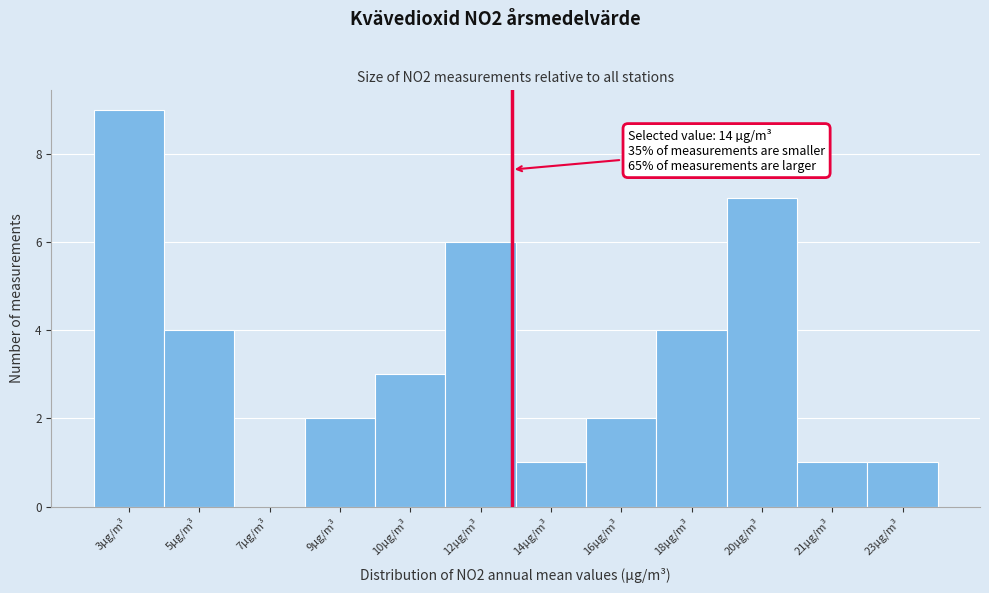

Reading right to left, transcribe all the data shown in this chart.

23µg/m³=1	21µg/m³=1	20µg/m³=7	18µg/m³=4	16µg/m³=2	14µg/m³=1	12µg/m³=6	10µg/m³=3	9µg/m³=2	7µg/m³=0	5µg/m³=4	3µg/m³=9